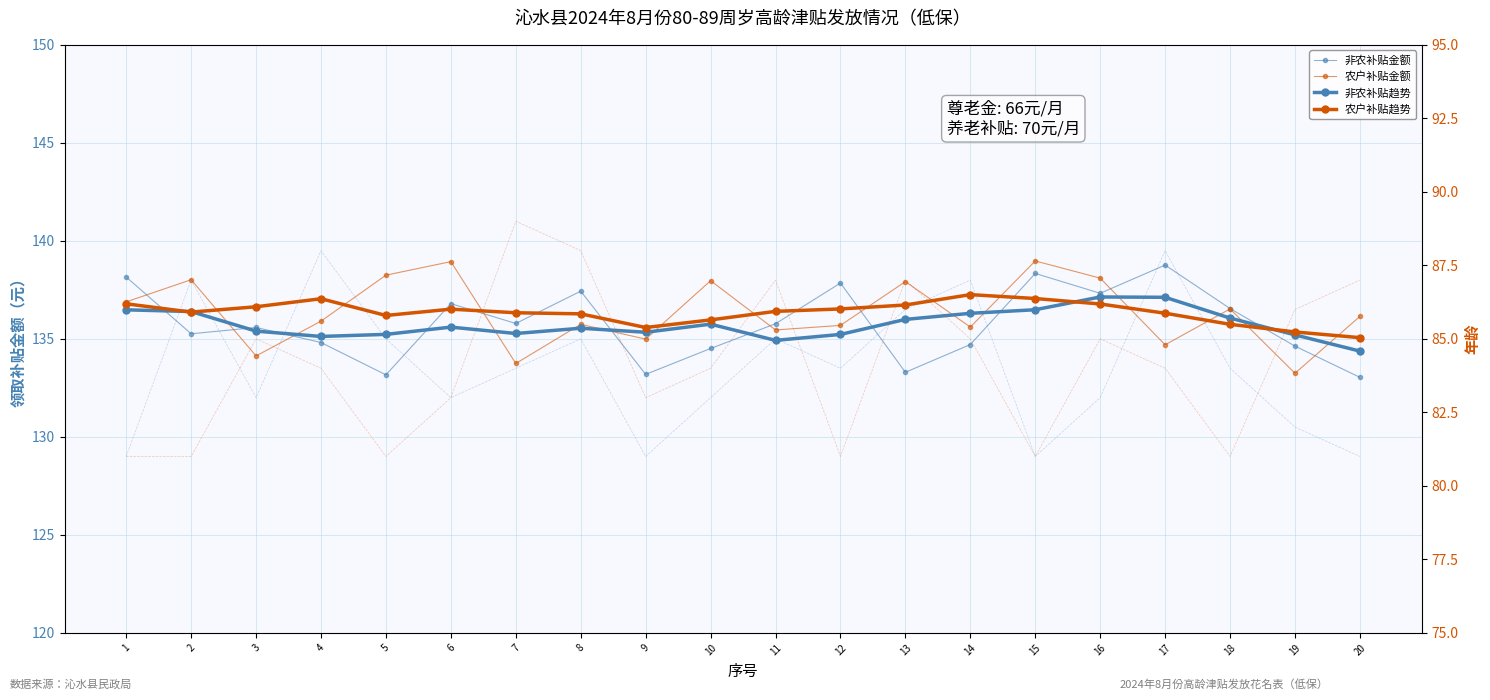

True or false: 非农补贴金额 and 农户补贴金额 cross at least once.

True